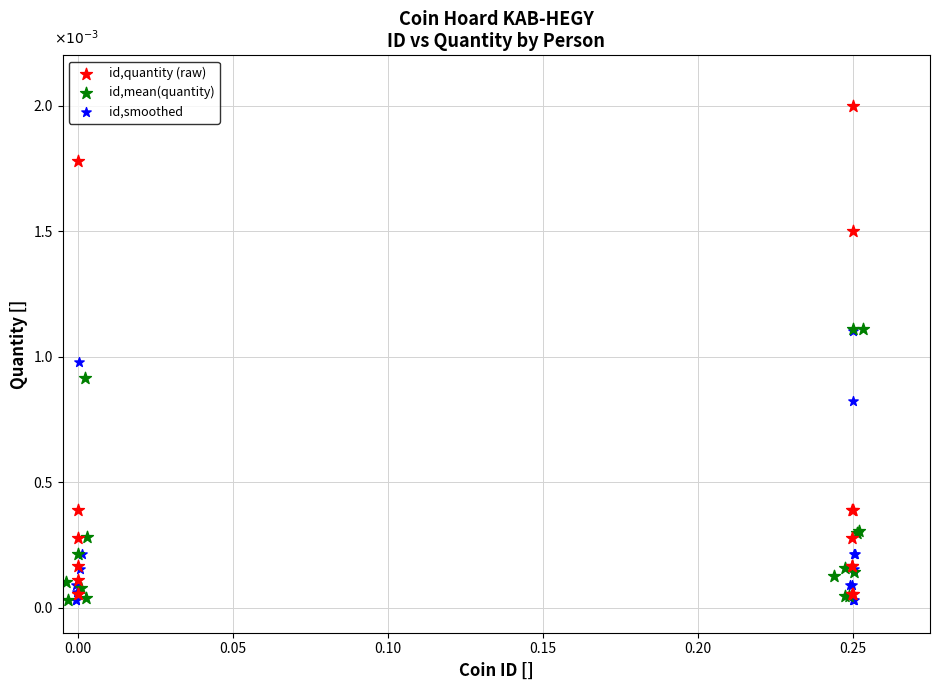

What are all the series names shown in the legend?

id,quantity (raw), id,mean(quantity), id,smoothed